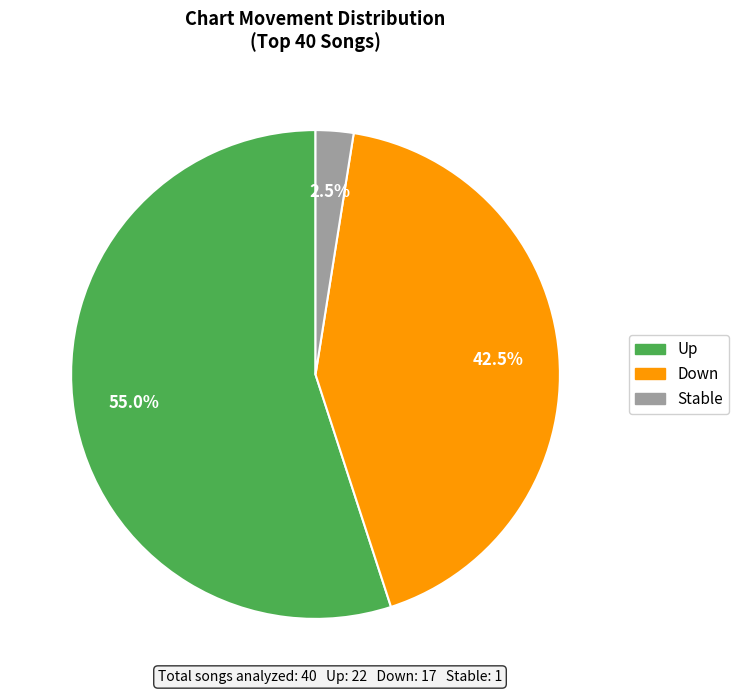

Is there a majority slice in this chart?

Yes